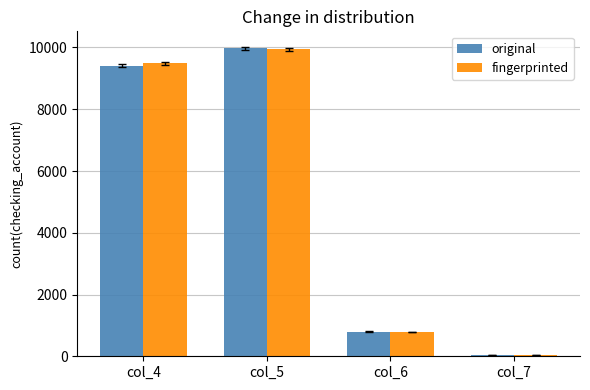

List the labels in order of original value, smallest first.

col_7, col_6, col_4, col_5